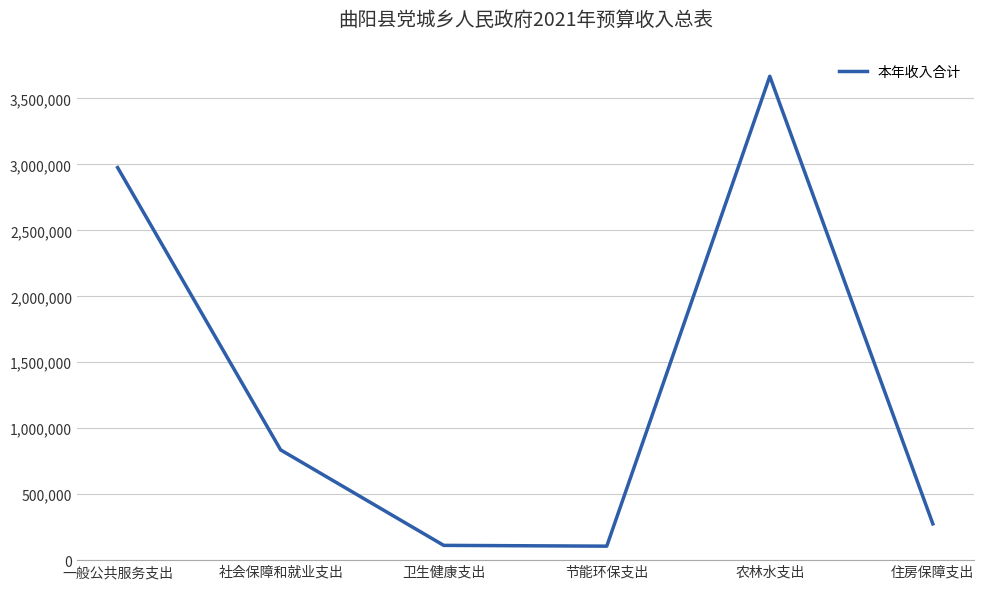

Which category has the highest value across all series?

农林水支出